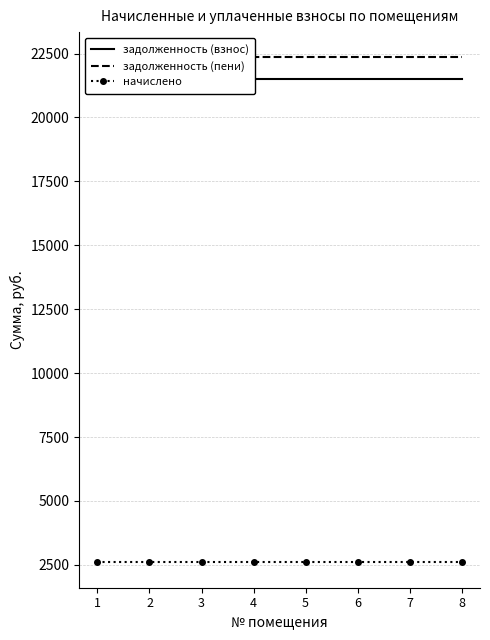

What are all the series names shown in the legend?

задолженность (взнос), задолженность (пени), начислено